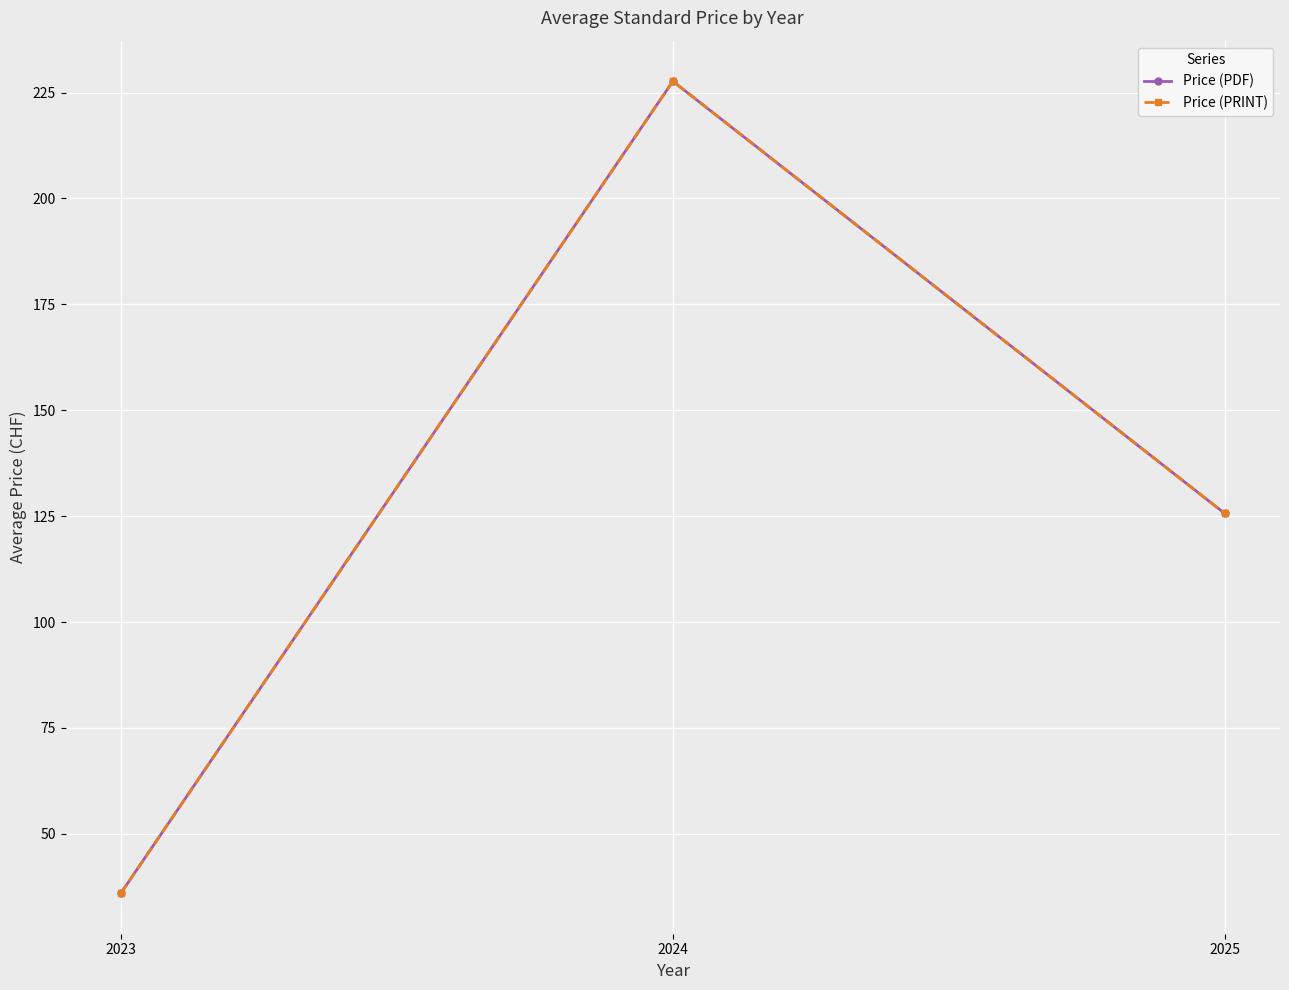

Between 2023 and 2024, which is larger?

2024